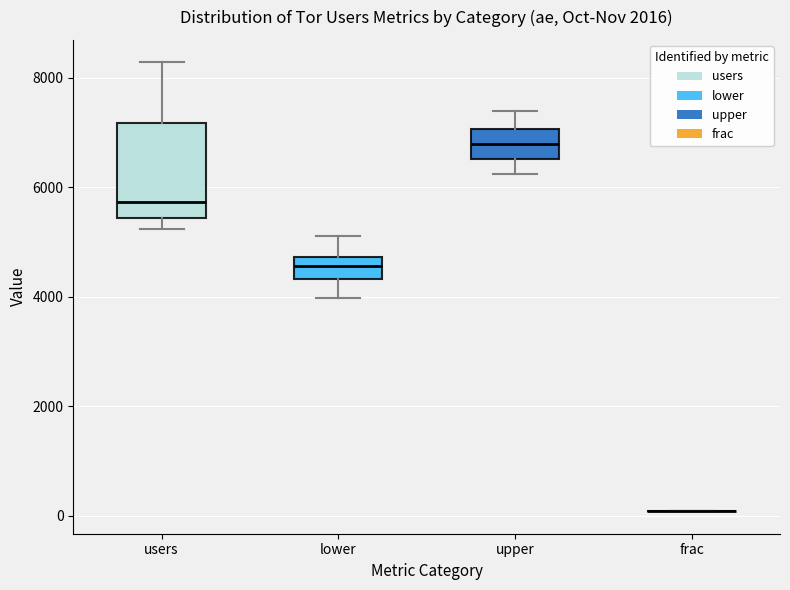

Reading left to right, read every box against the y-axis: the position of its median line, the range the box covers, and the ends of its whiskers. The values are not printed on the chart, so give them approximately, as read against the axis.

users: median 5800, box 5400 to 7200, whiskers 5200 to 8200
lower: median 4600, box 4400 to 4800, whiskers 4000 to 5200
upper: median 6800, box 6600 to 7000, whiskers 6200 to 7400
frac: box collapsed to a line at 0, whiskers 0 to 0